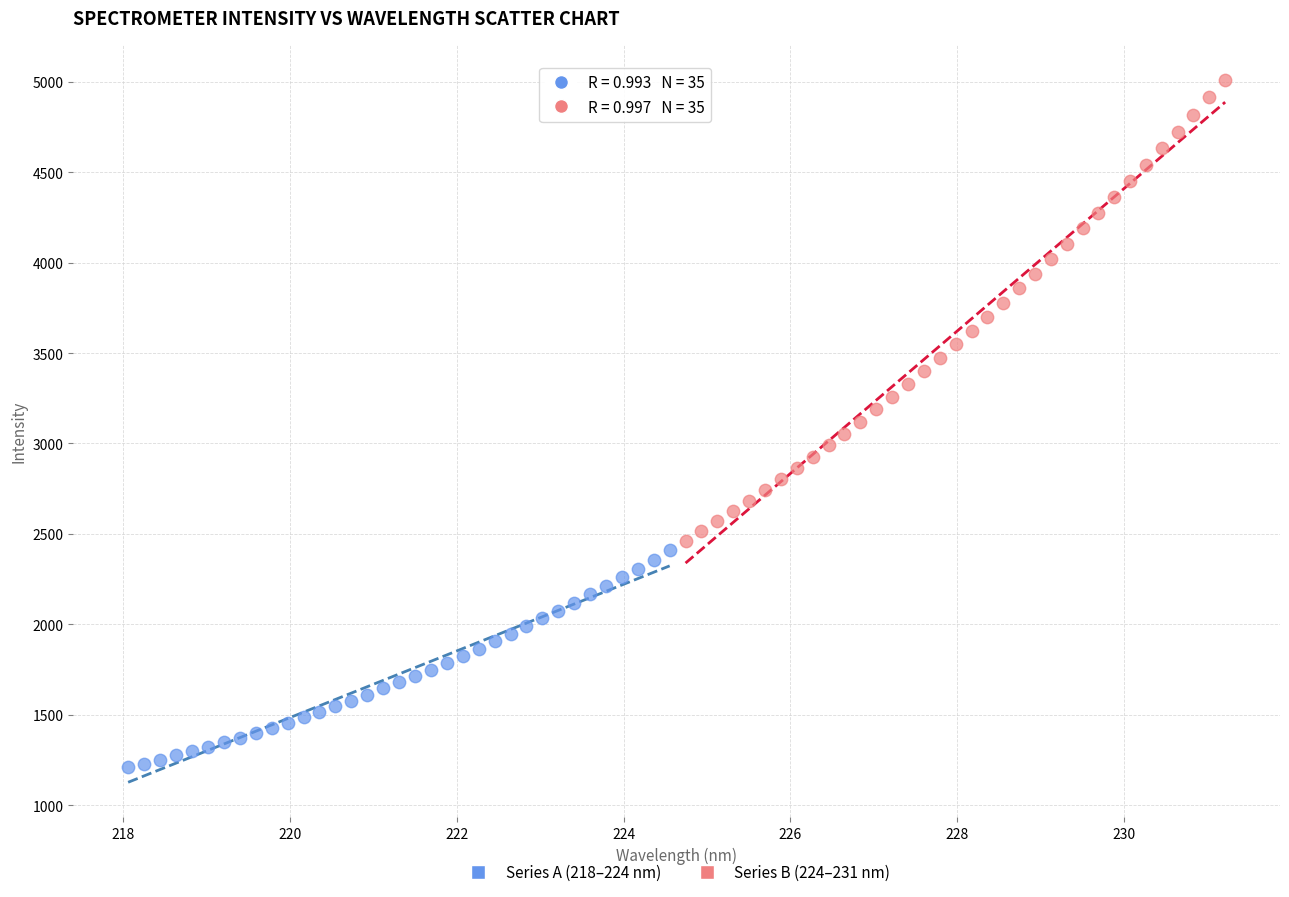

What are all the series names shown in the legend?

Series A (218–224 nm), Series B (224–231 nm)